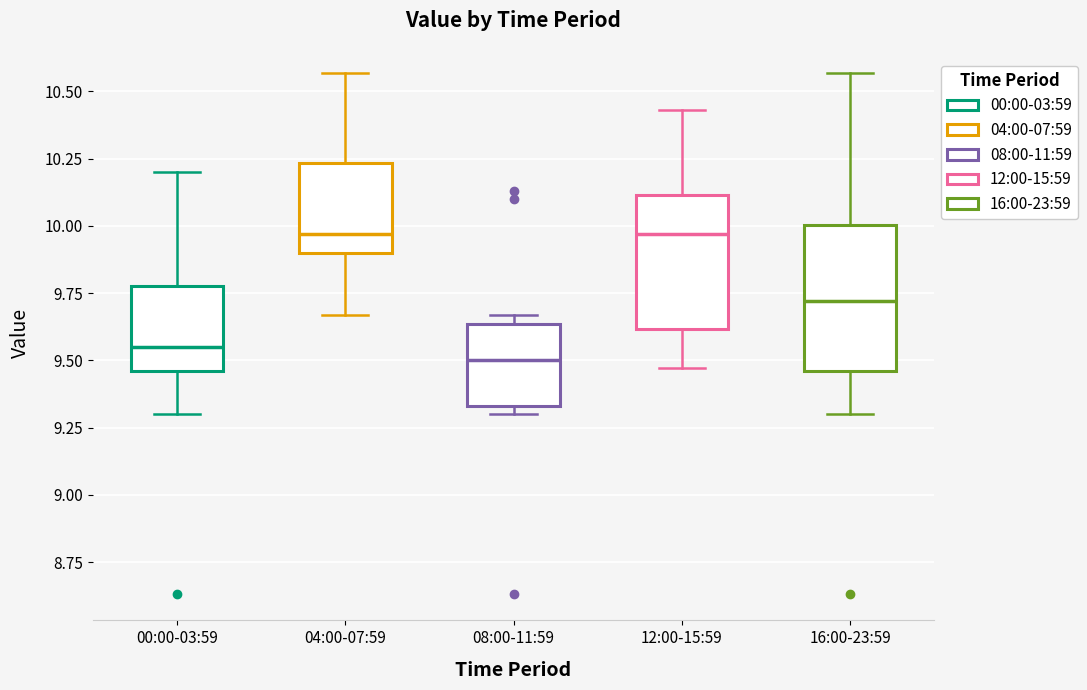

Reading left to right, read every box against the y-axis: the position of its median line, the range the box covers, and the ends of its whiskers. The values are not printed on the chart, so give them approximately, as read against the axis.

00:00-03:59: median 9.55, box 9.45 to 9.80, whiskers 9.30 to 10.20
04:00-07:59: median 9.95, box 9.90 to 10.25, whiskers 9.65 to 10.55
08:00-11:59: median 9.50, box 9.35 to 9.65, whiskers 9.30 to 9.65 (just above the box's upper edge)
12:00-15:59: median 9.95, box 9.60 to 10.10, whiskers 9.45 to 10.45
16:00-23:59: median 9.70, box 9.45 to 10.00, whiskers 9.30 to 10.55